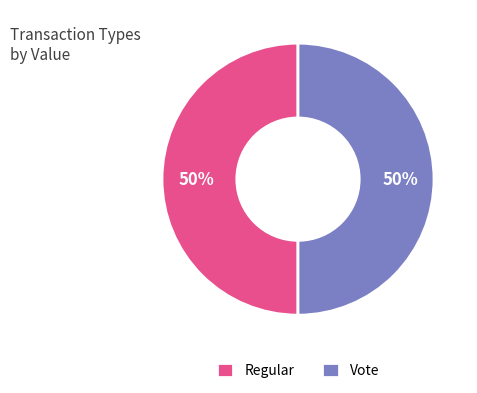

Combined, do Regular and Vote account for over 50%?

Yes